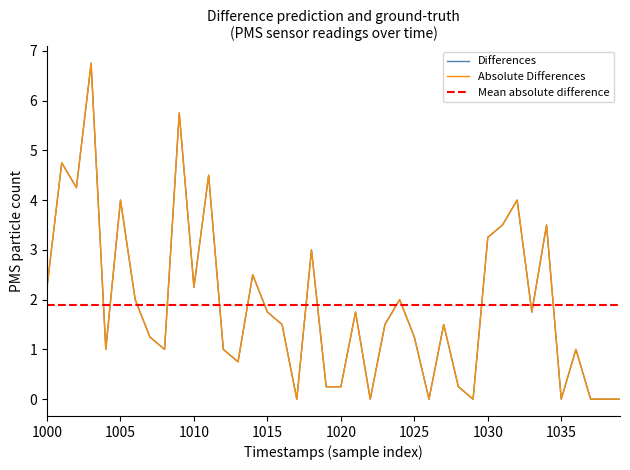

How many interior local peaks does the PMS_P2 series have?

10